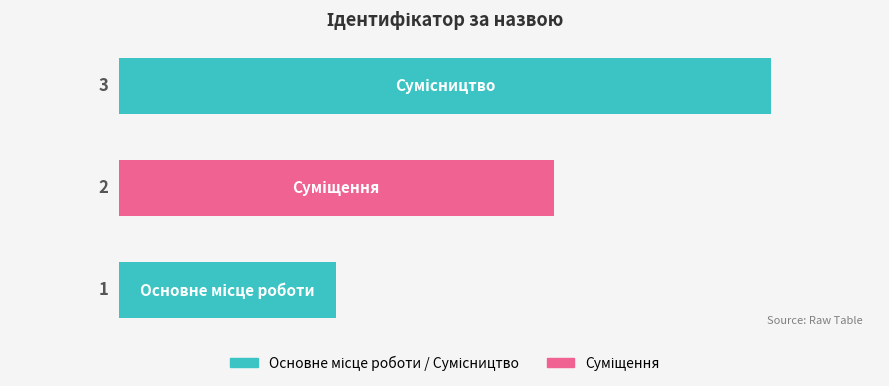

What is the difference between the maximum and minimum values?

2